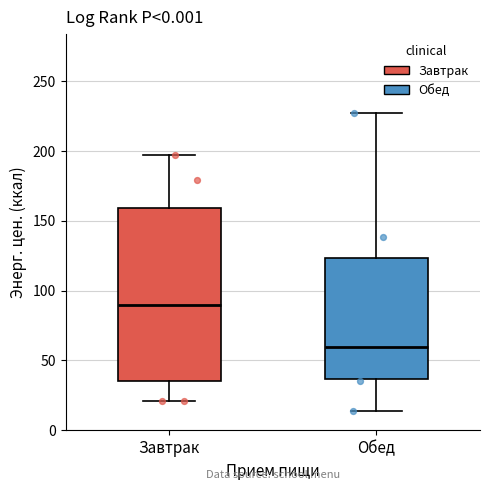

Which box is the tallest, from its lower edge to its upper edge?

Завтрак